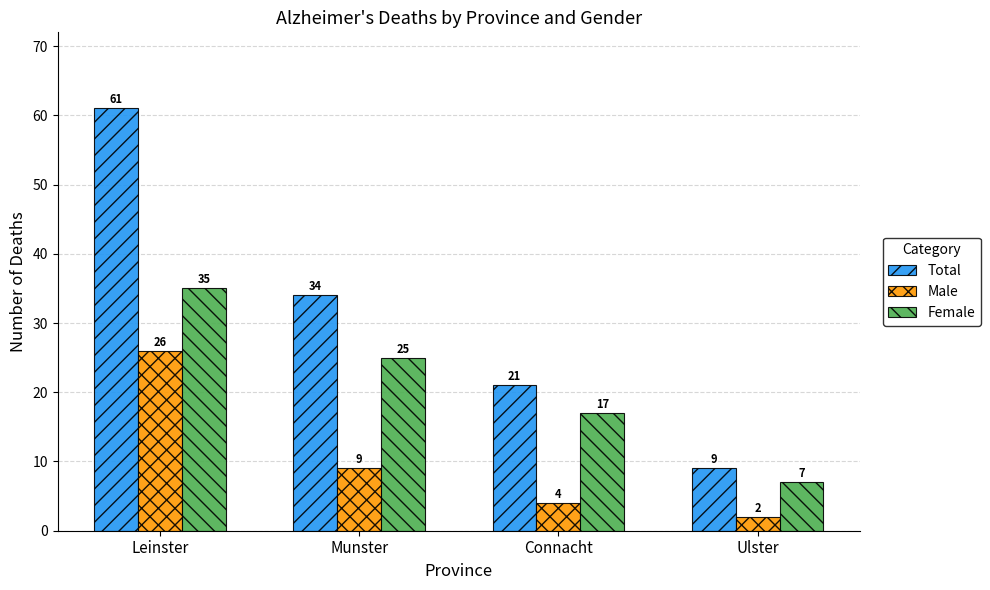

The value of Male at Leinster is 26. True or false?

True